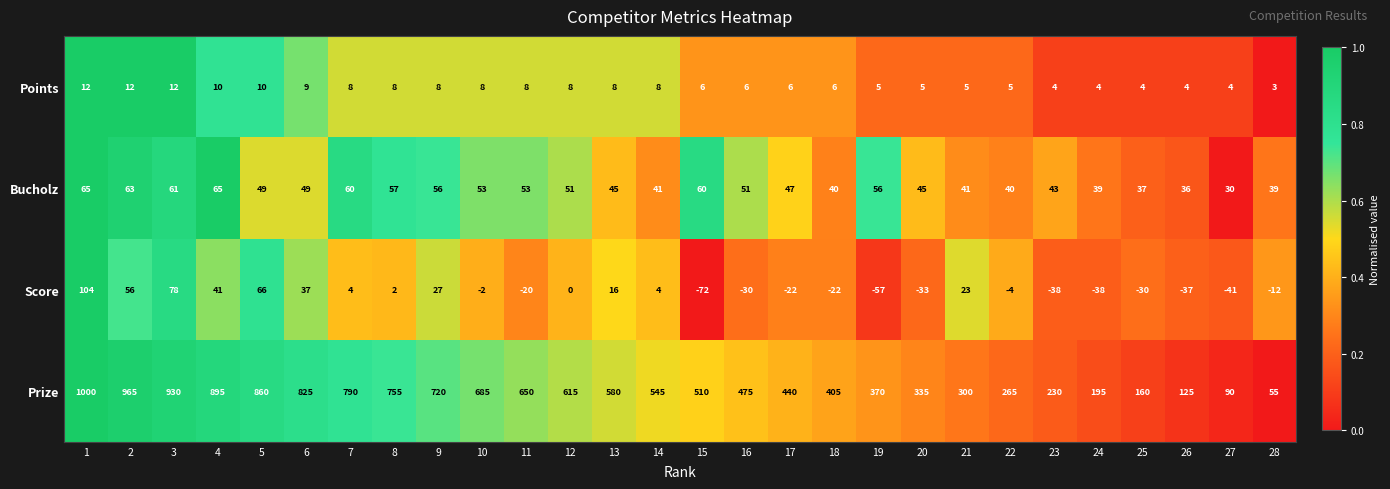

Which series has the widest spread of values?

Prize